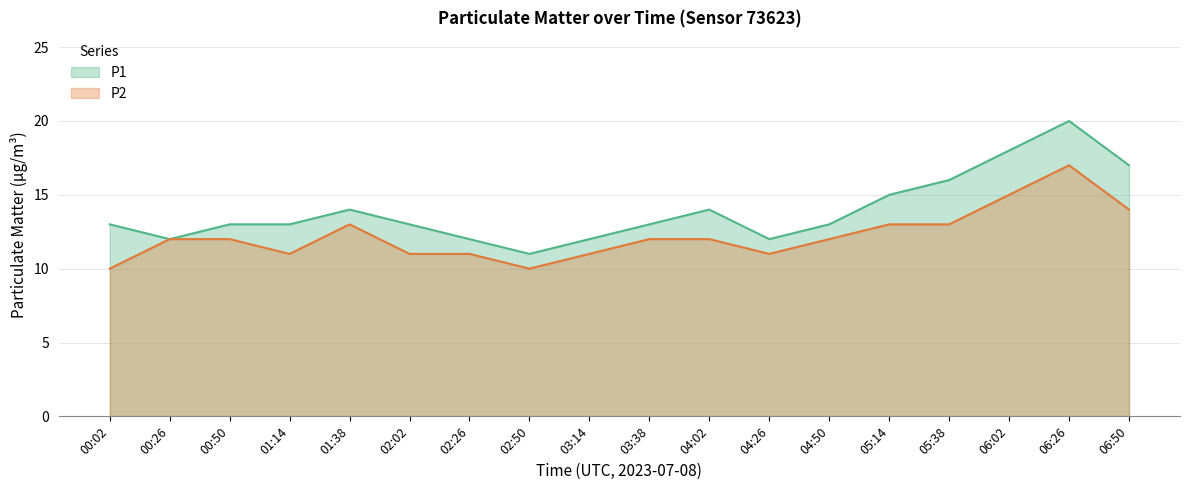

What are all the series names shown in the legend?

P1, P2